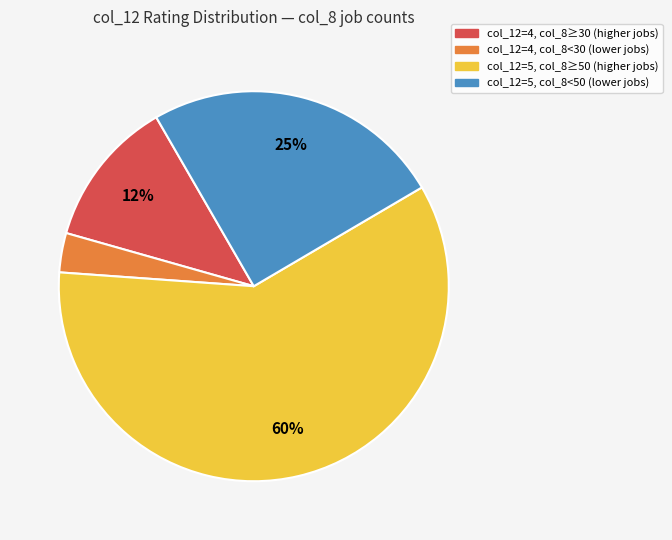

Does any single category account for the majority?

Yes